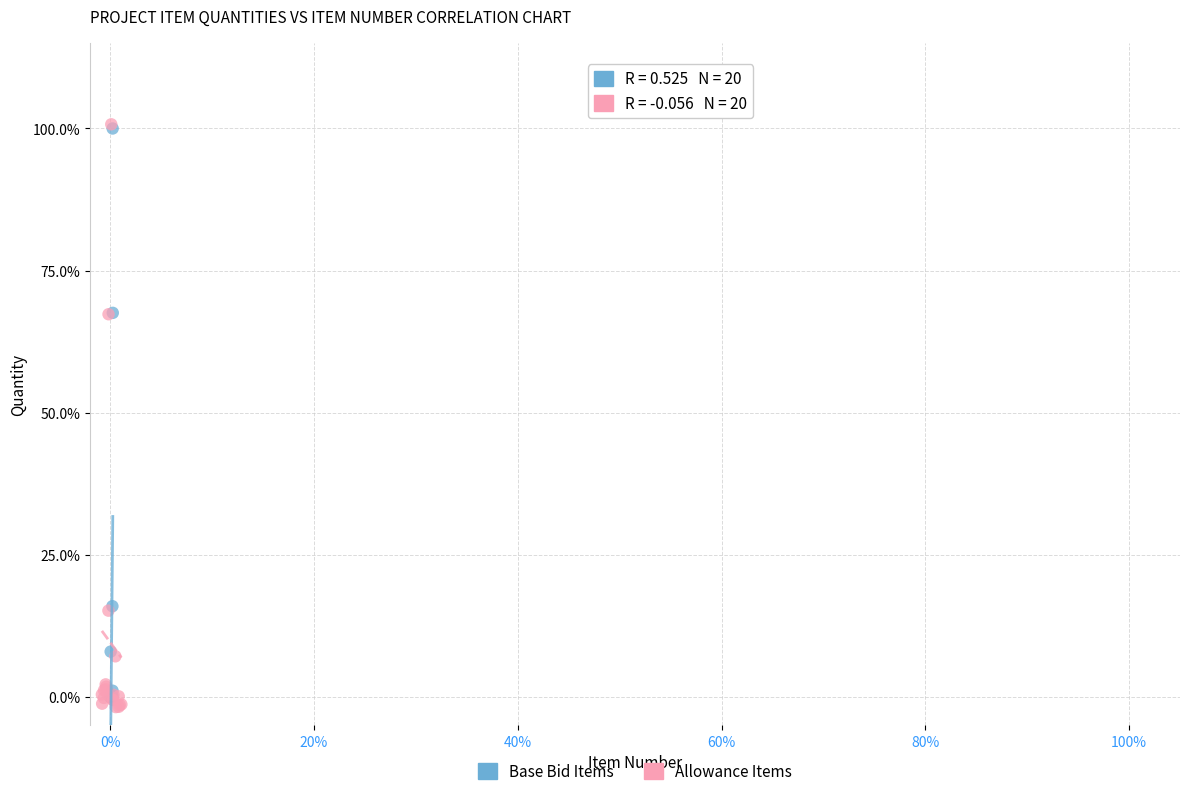

What are all the series names shown in the legend?

Base Bid Items, Allowance Items